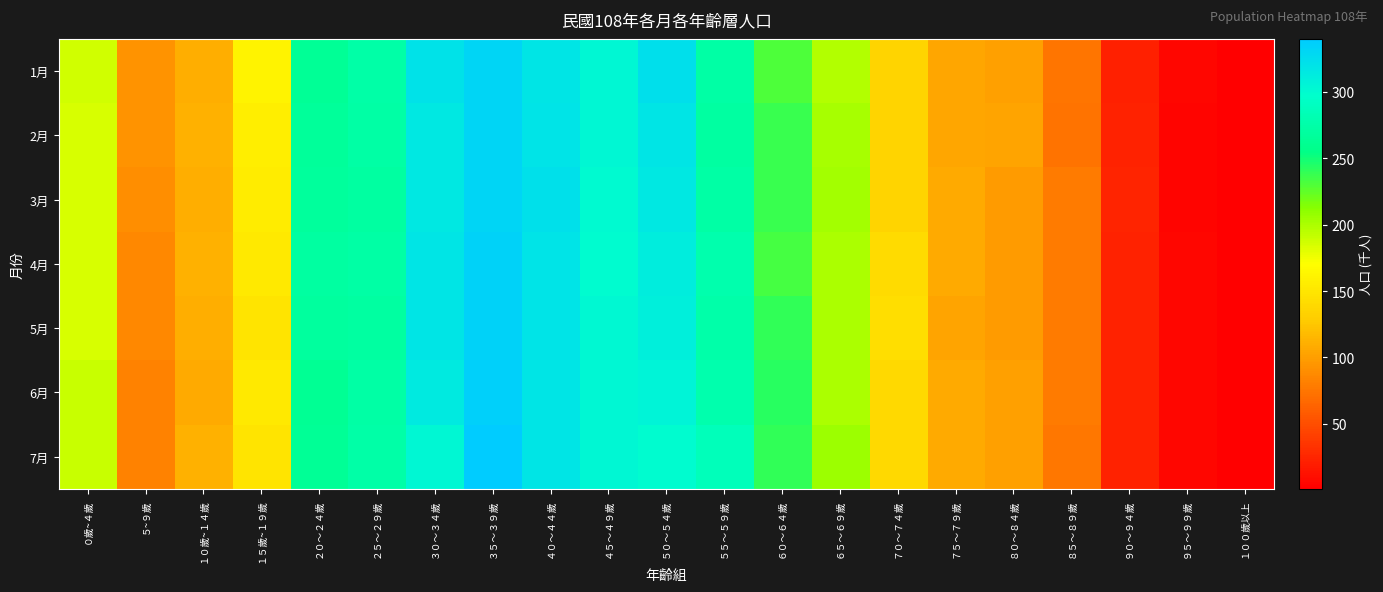

At which category is the sum across all series the highest?

３５～３９歲